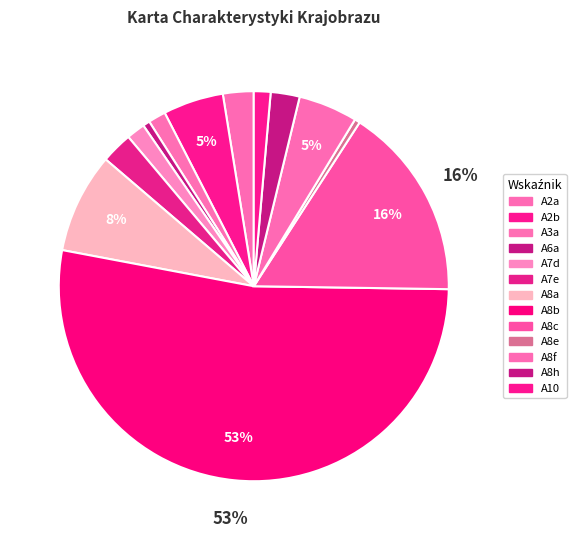

Is there any slice that represents more than half of the pie?

Yes